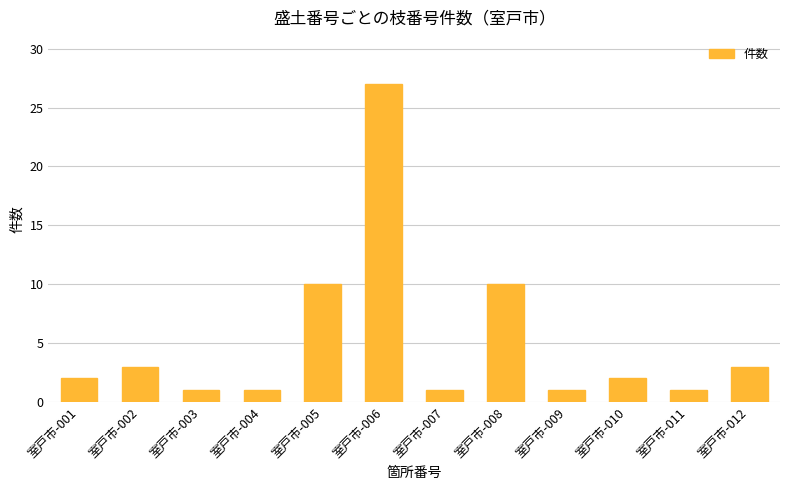

Between 室戸市-006 and 室戸市-011, which is larger?

室戸市-006